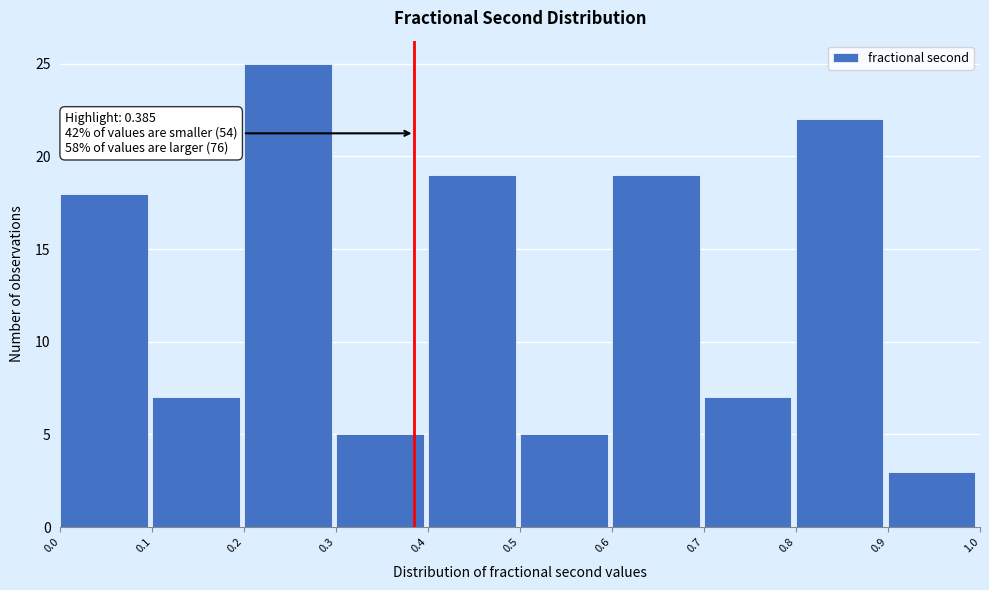

Which range on the x-axis has the tallest bar?

0.2 to 0.3